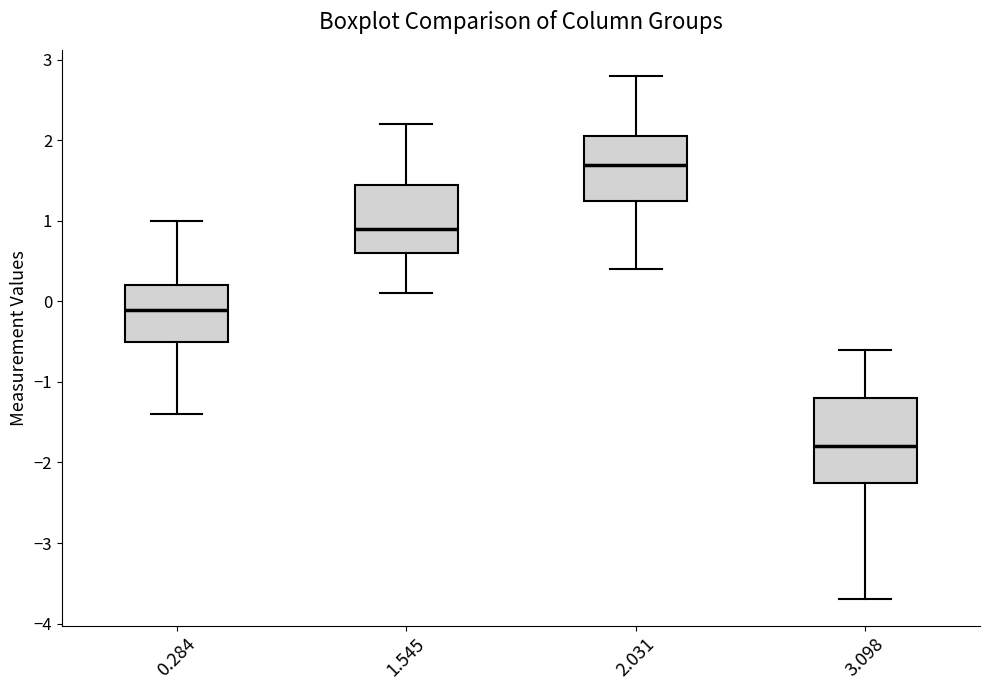

Which box is the tallest, from its lower edge to its upper edge?

3.098